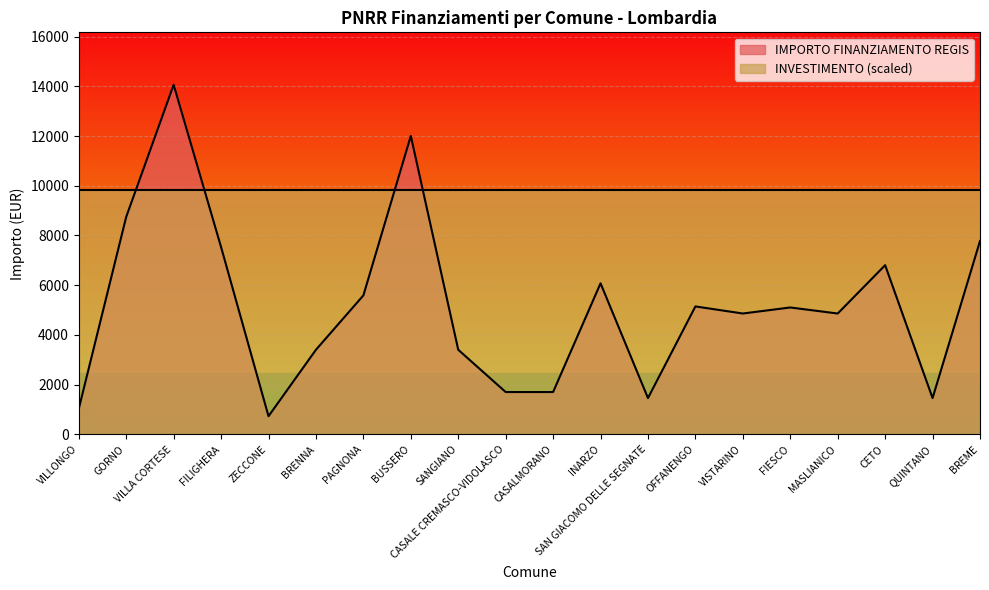

What is the approximate value at PAGNONA, to the nearest 10?

5590